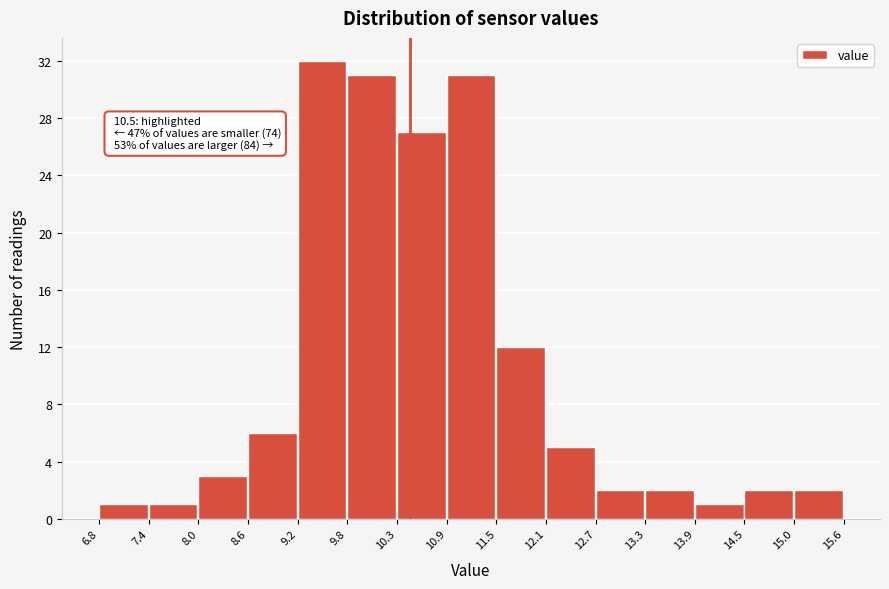

Over which range of the x-axis is the bar tallest?

9.2 to 9.8